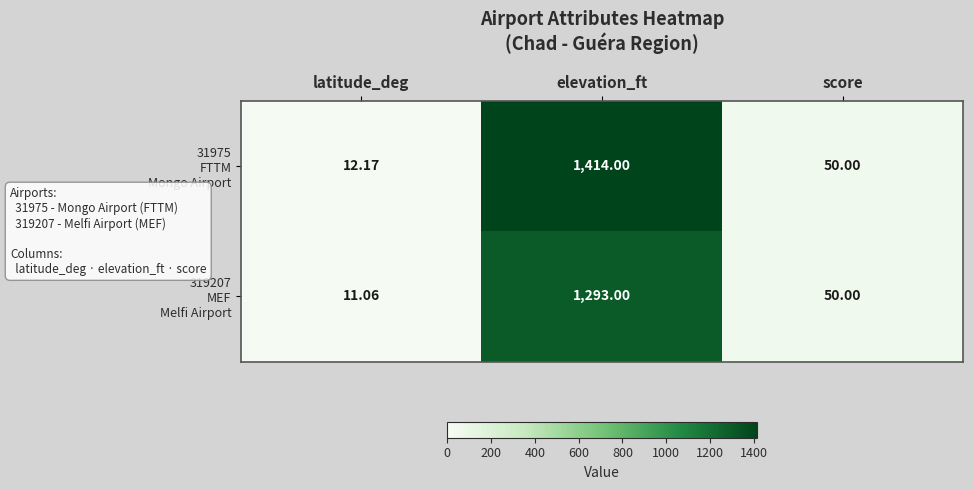

At which category is the sum across all series the highest?

elevation_ft